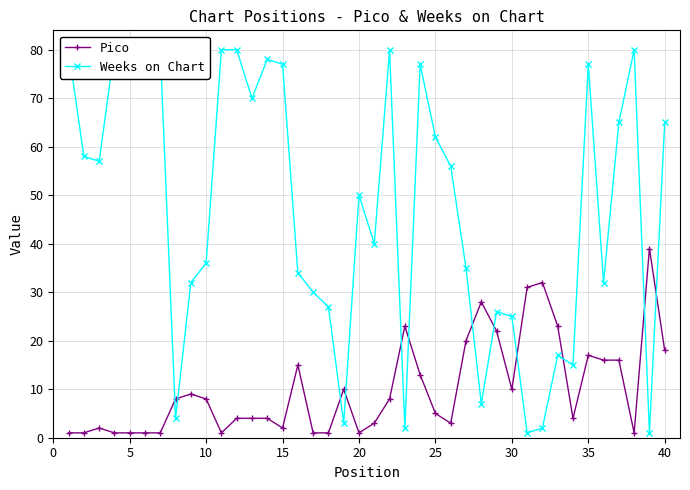

List the series in order of their peak value, highest first.

Weeks on Chart, Pico